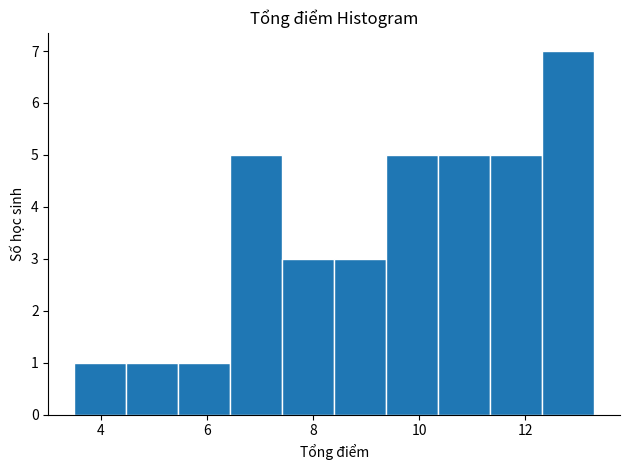

Reading left to right, transcribe this chart: for each bar, give the range it covers on the x-axis and its height. Neither the bar edges nor the heights are printed on the chart, so give them approximately, as read against the axes.

3.50 to 4.48: 1
4.48 to 5.46: 1
5.46 to 6.44: 1
6.44 to 7.42: 5
7.42 to 8.40: 3
8.40 to 9.38: 3
9.38 to 10.36: 5
10.36 to 11.34: 5
11.34 to 12.32: 5
12.32 to 13.30: 7